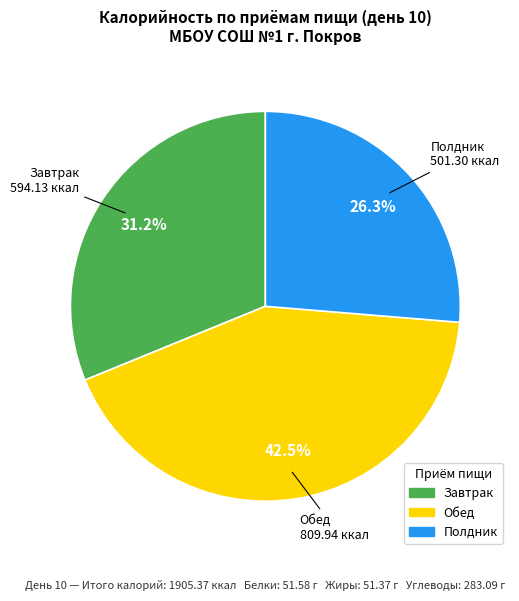

Approximately how many times larger is the value at Завтрак compared to Обед?

0.7